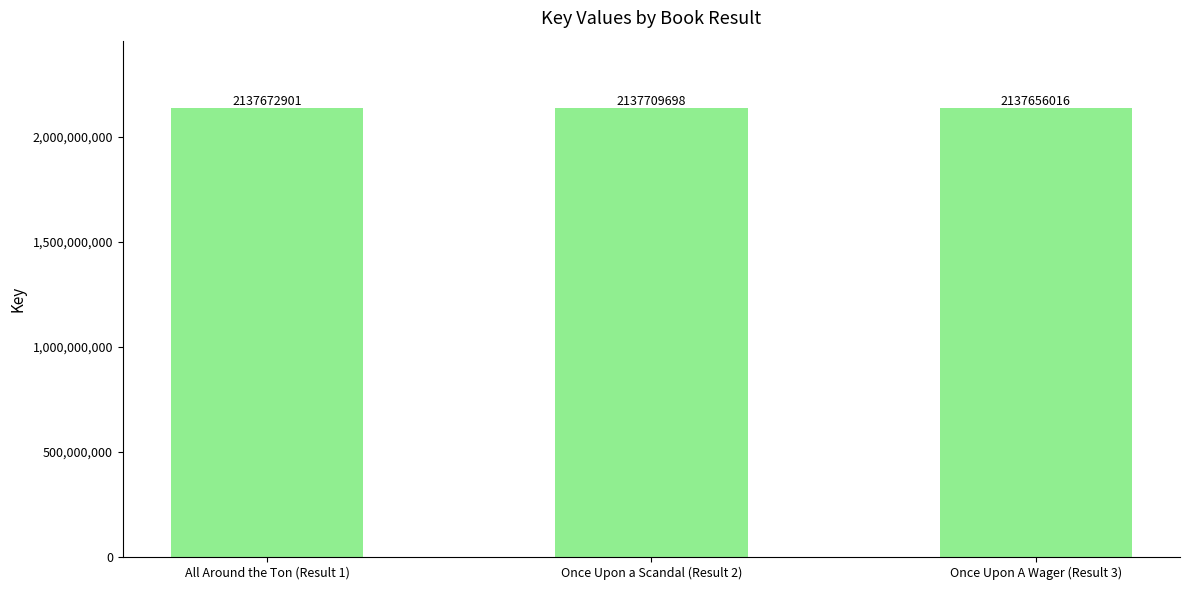

The chart shows a value of 630889381 at All Around the Ton (Result 1). True or false?

False